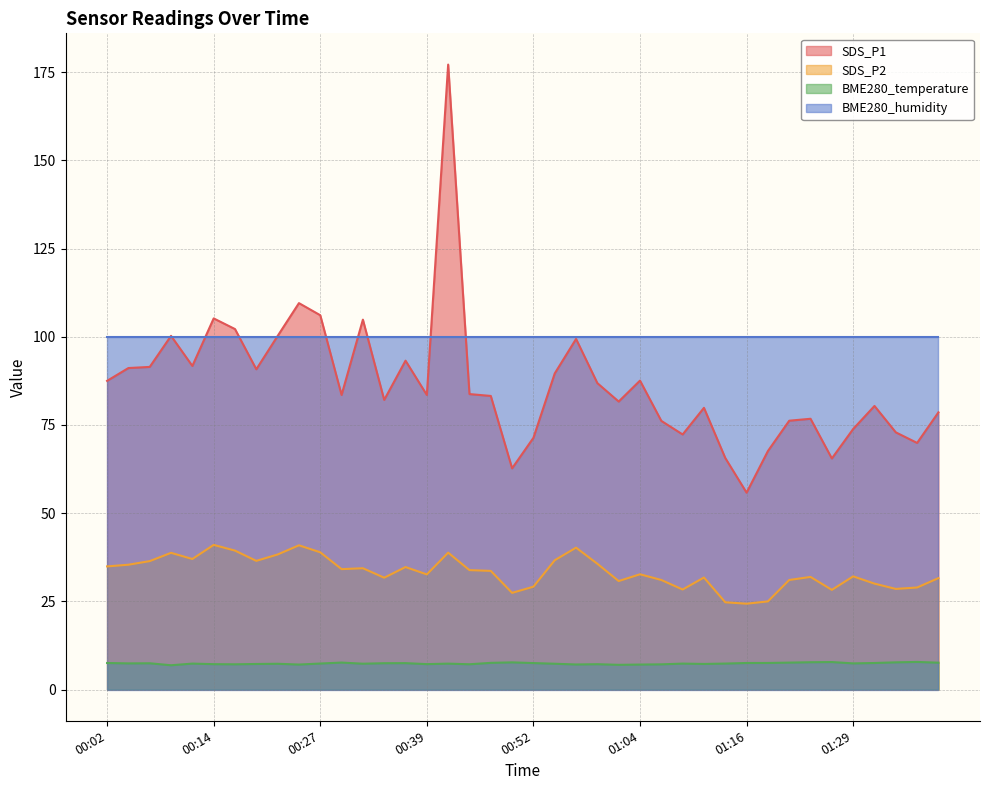

At which category does BME280_temperature reach its first local peak?

00:06